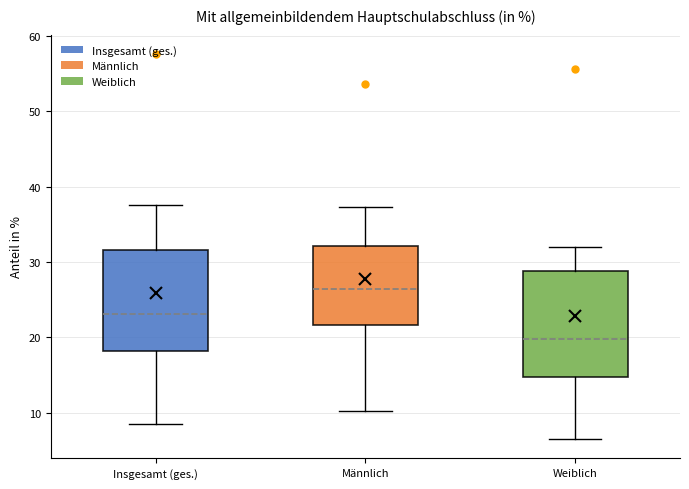

Reading left to right, read every box against the y-axis: the position of its median line, the range the box covers, and the ends of its whiskers. The values are not printed on the chart, so give them approximately, as read against the axis.

Insgesamt (ges.): median 23, box 18 to 32, whiskers 9 to 38
Männlich: median 26, box 22 to 32, whiskers 10 to 37
Weiblich: median 20, box 15 to 29, whiskers 7 to 32